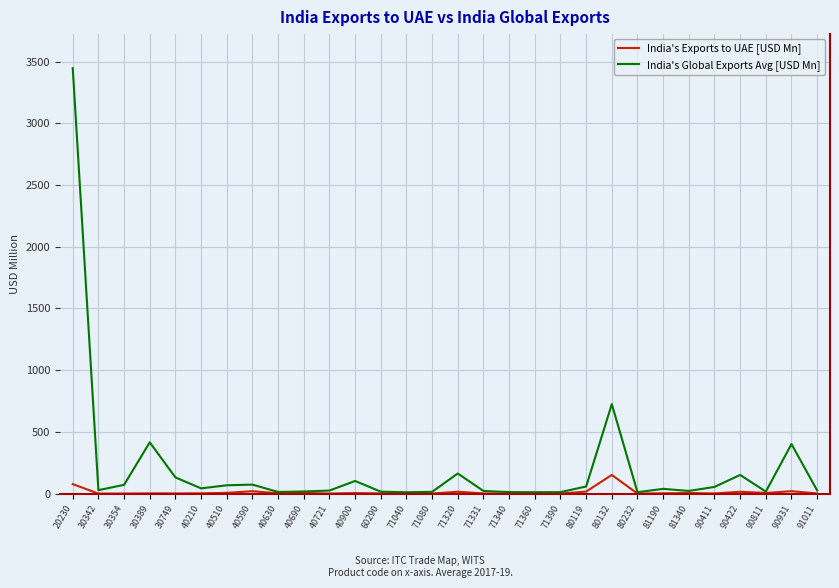

At how many categories does at least one series exceed 314?

4